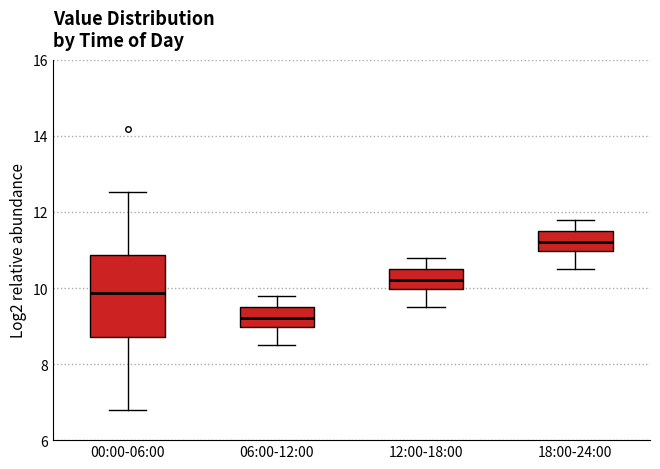

Reading left to right, read every box against the y-axis: the position of its median line, the range the box covers, and the ends of its whiskers. The values are not printed on the chart, so give them approximately, as read against the axis.

00:00-06:00: median 9.8, box 8.8 to 10.8, whiskers 6.8 to 12.6
06:00-12:00: median 9.2, box 9.0 to 9.6, whiskers 8.6 to 9.8
12:00-18:00: median 10.2, box 10.0 to 10.6, whiskers 9.6 to 10.8
18:00-24:00: median 11.2, box 11.0 to 11.6, whiskers 10.6 to 11.8